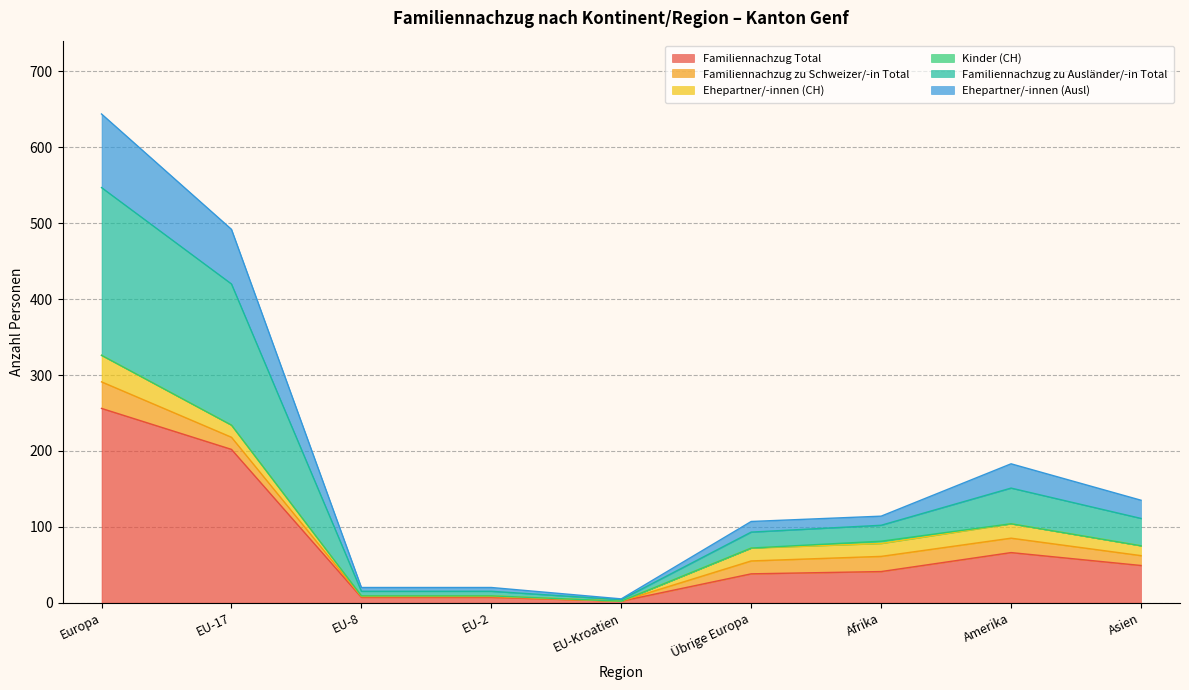

Where is Familiennachzug Total nearest to the value 129?

Amerika